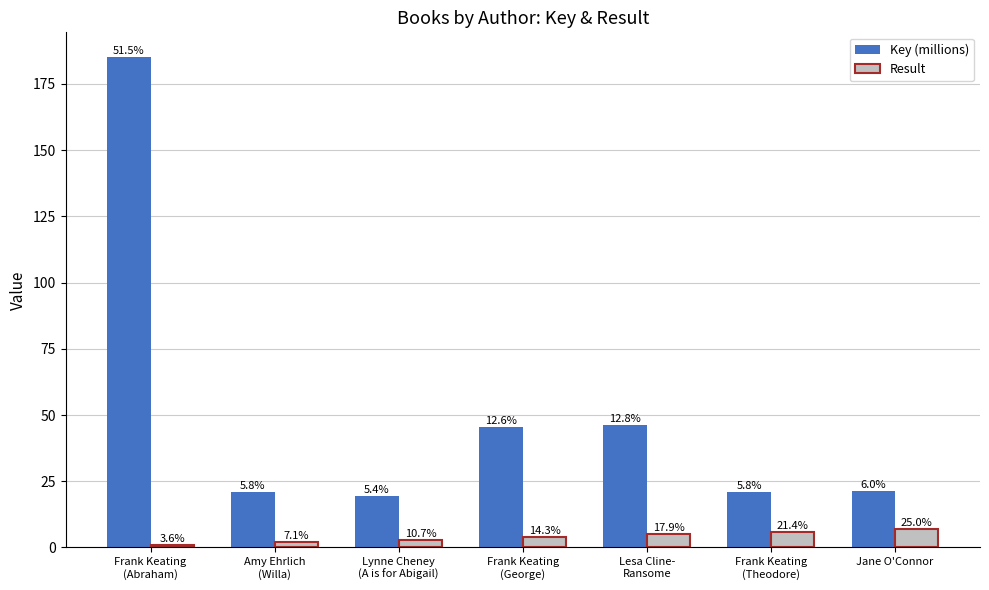

How many bars are there in each group?

2